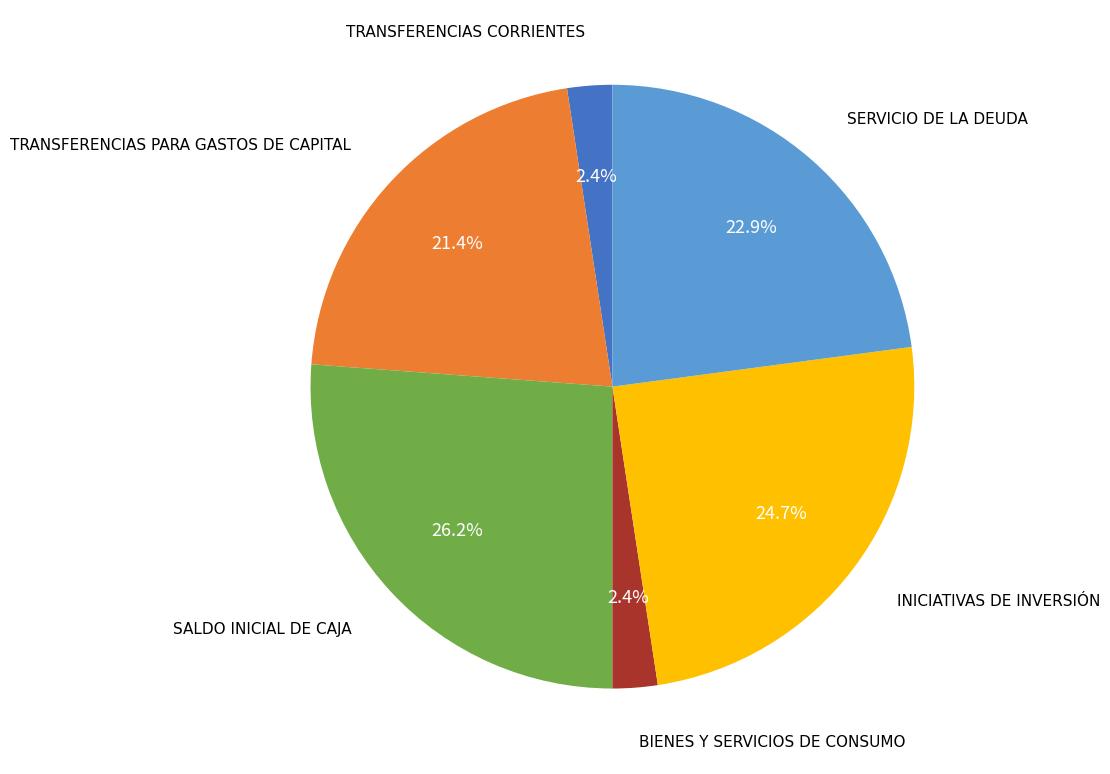

Is there any slice that represents more than half of the pie?

No